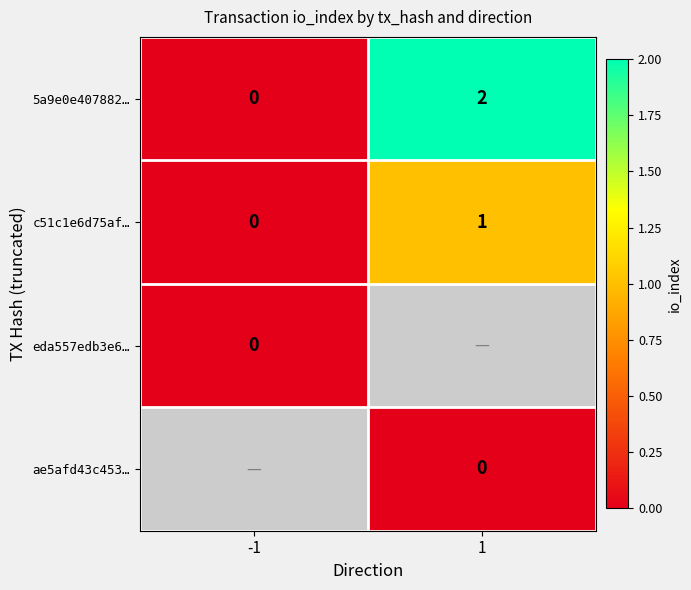

Rank the categories by 5a9e0e407882… value from highest to lowest.

1, -1